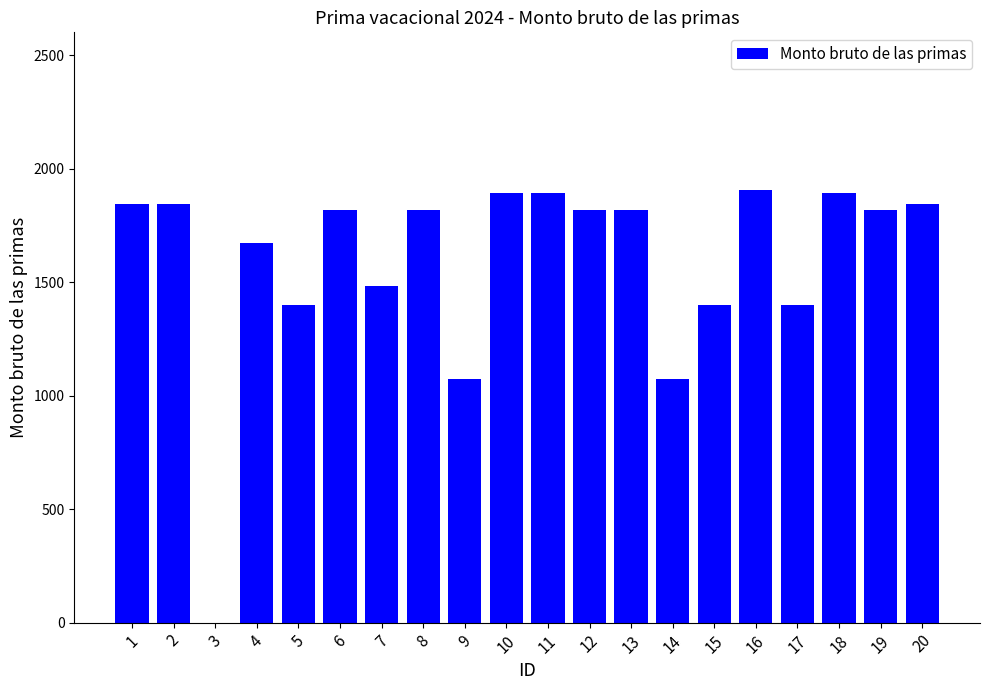

The chart shows a value of 1890.5 at 11. True or false?

True